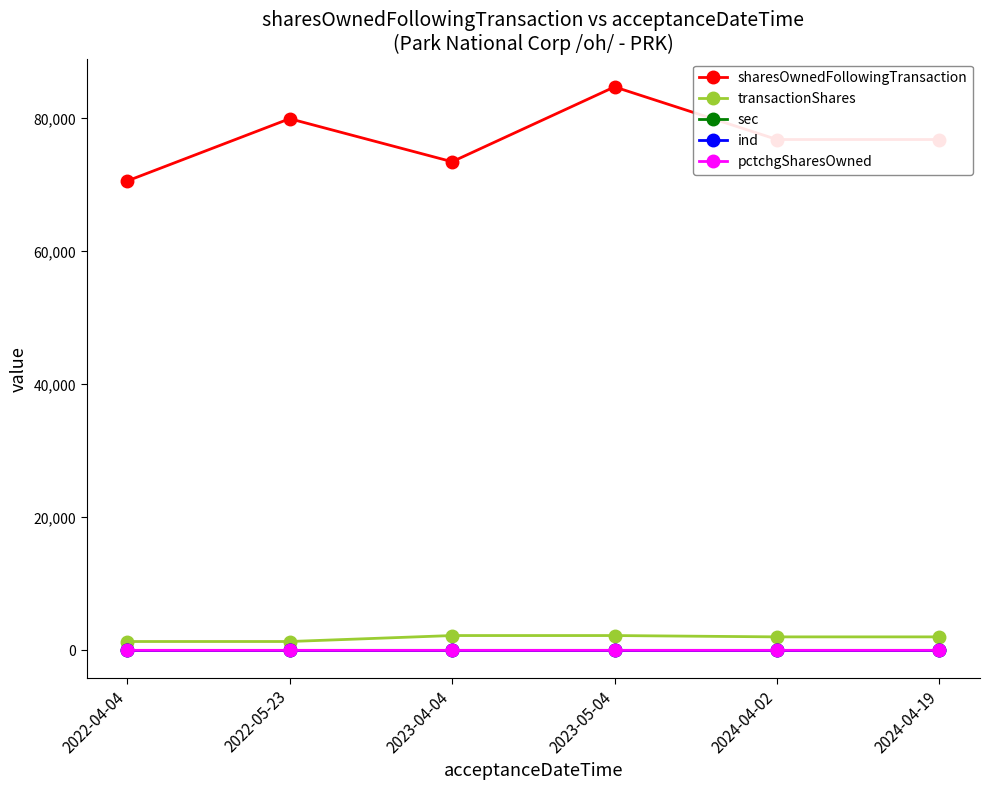

What is the highest value of the sharesOwnedFollowingTransaction series?

84736